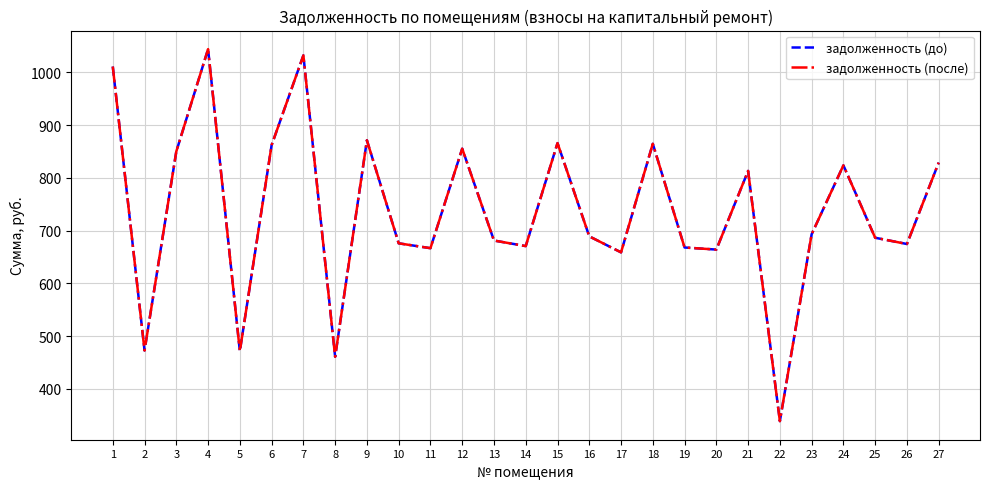

Where does the задолженность (до) series first go above 689?

1